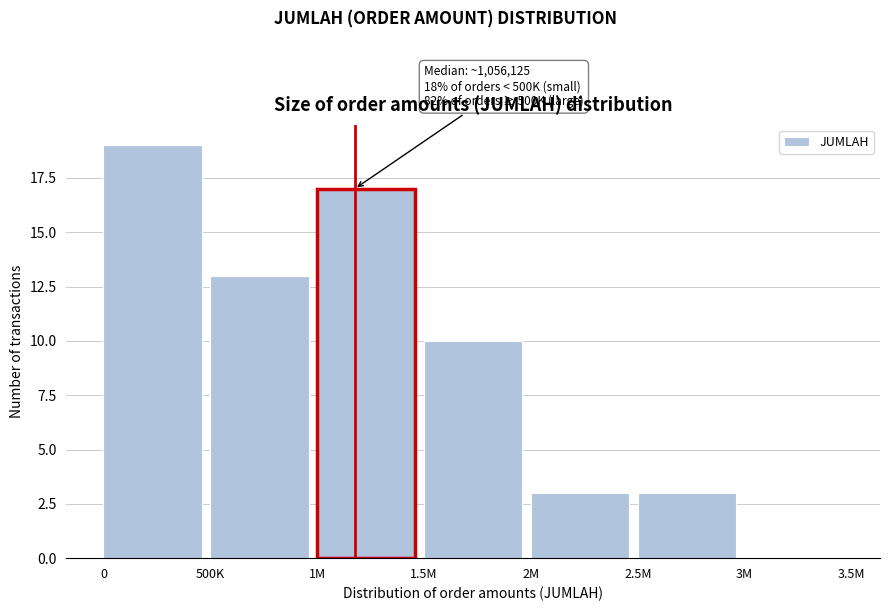

Reading right to left, what are all the values shown in this chart?

3M=0	2.5M=3	2M=3	1.5M=10	1M=17	500K=13	0=19